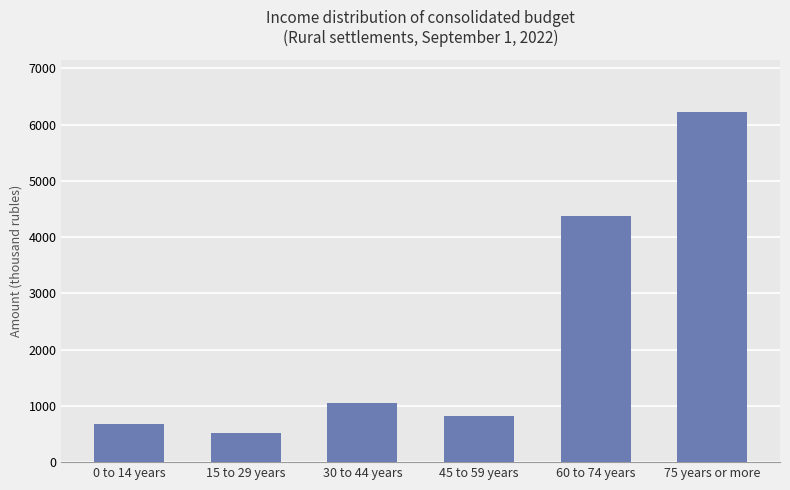

How many categories are shown in the chart?

6